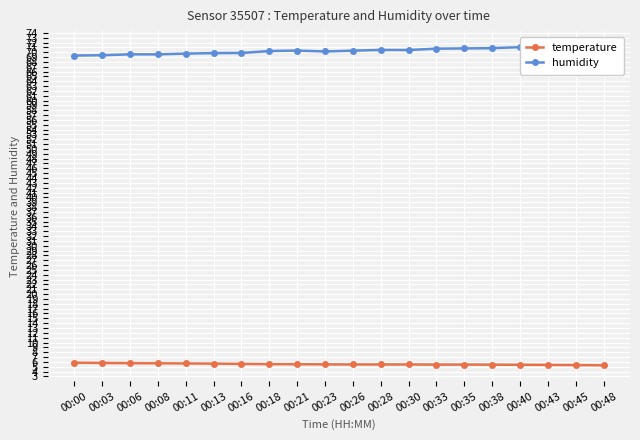

True or false: humidity and temperature cross at least once.

False